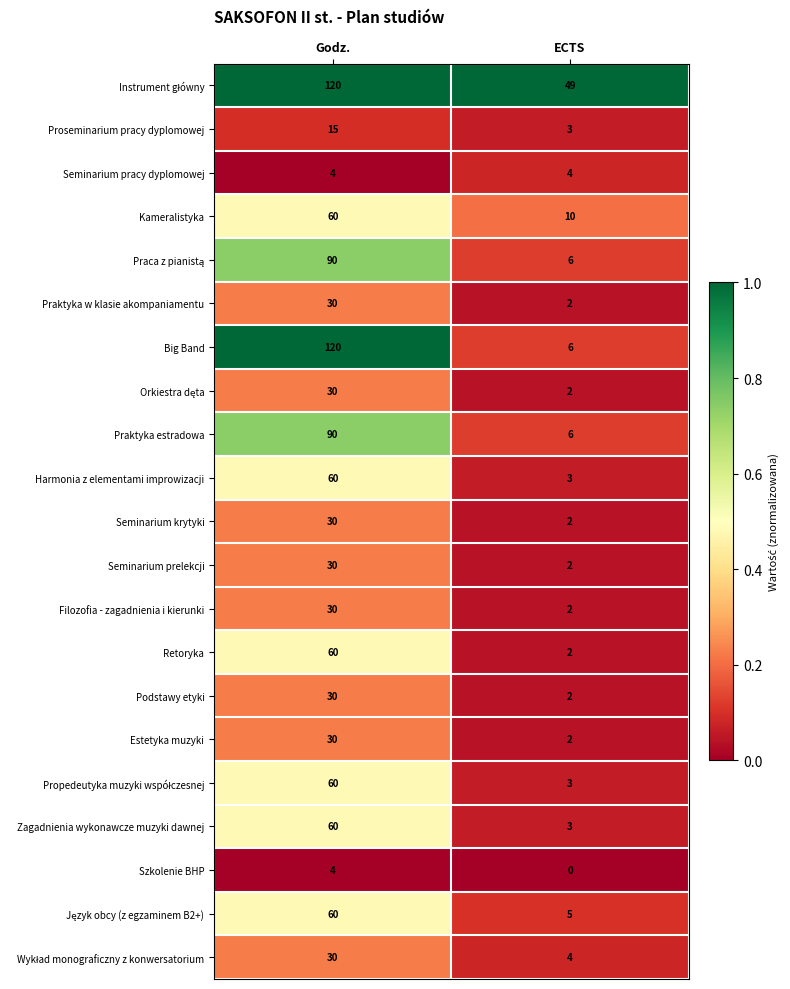

Is it true that Praktyka w klasie akompaniamentu equals 30 at Godz.?

True